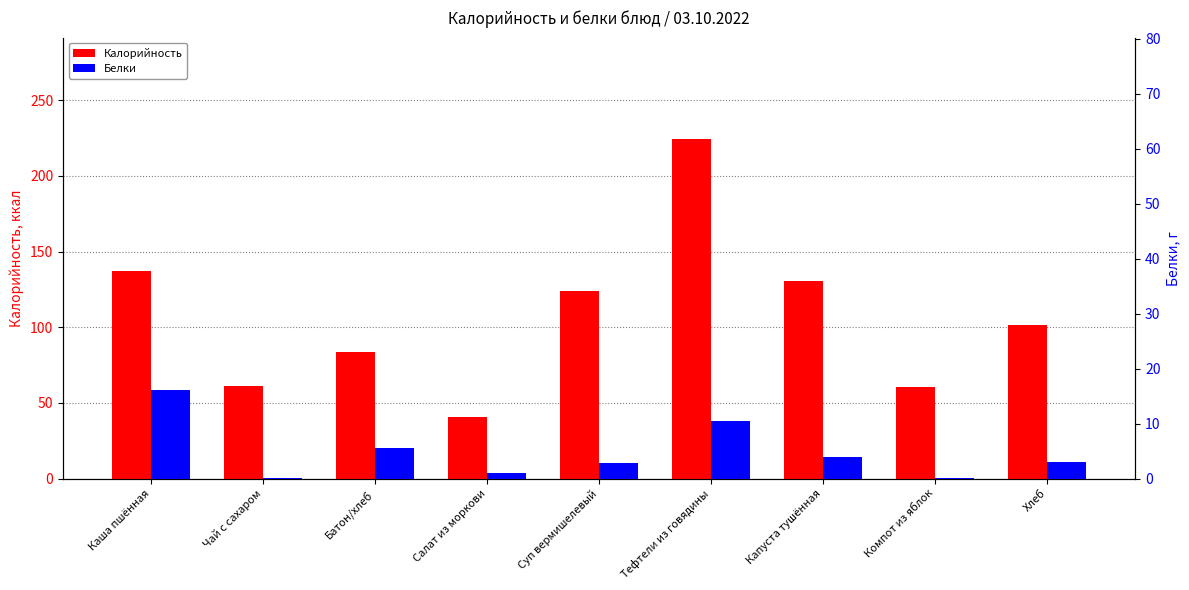

List the labels in order of Калорийность value, smallest first.

Салат из моркови, Компот из яблок, Чай с сахаром, Батон/хлеб, Хлеб, Суп вермишелевый, Капуста тушённая, Каша пшённая, Тефтели из говядины